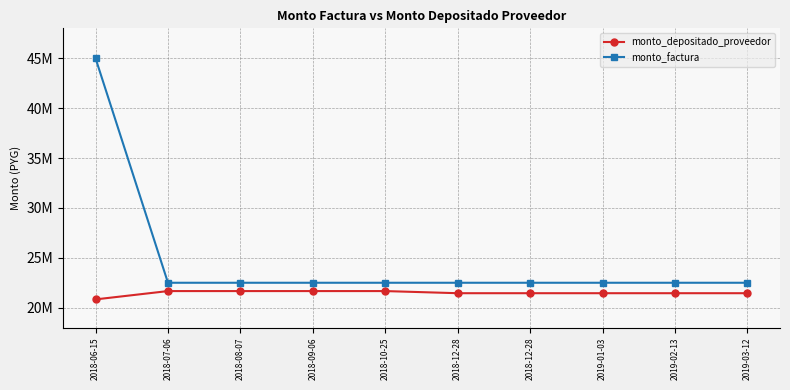

Rank the series by their maximum value, from highest to lowest.

monto_factura, monto_depositado_proveedor